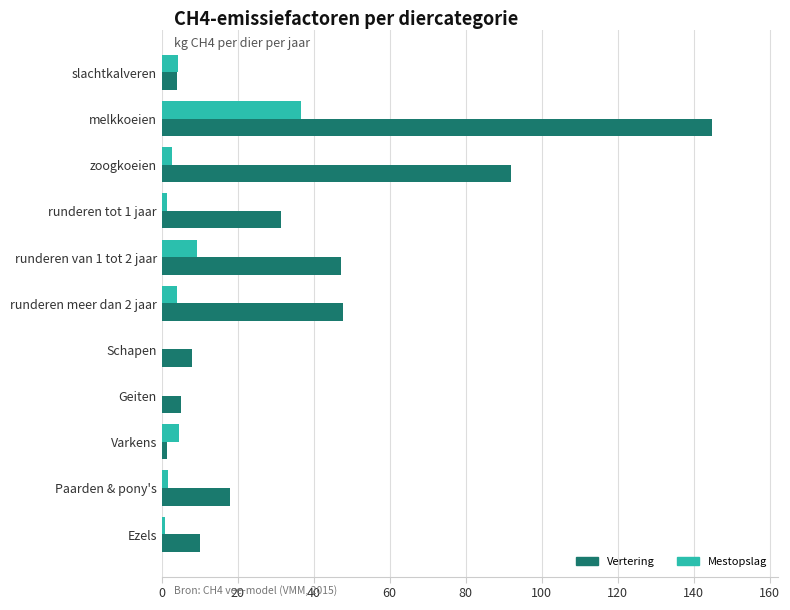

Which label corresponds to the largest value in the chart?

melkkoeien